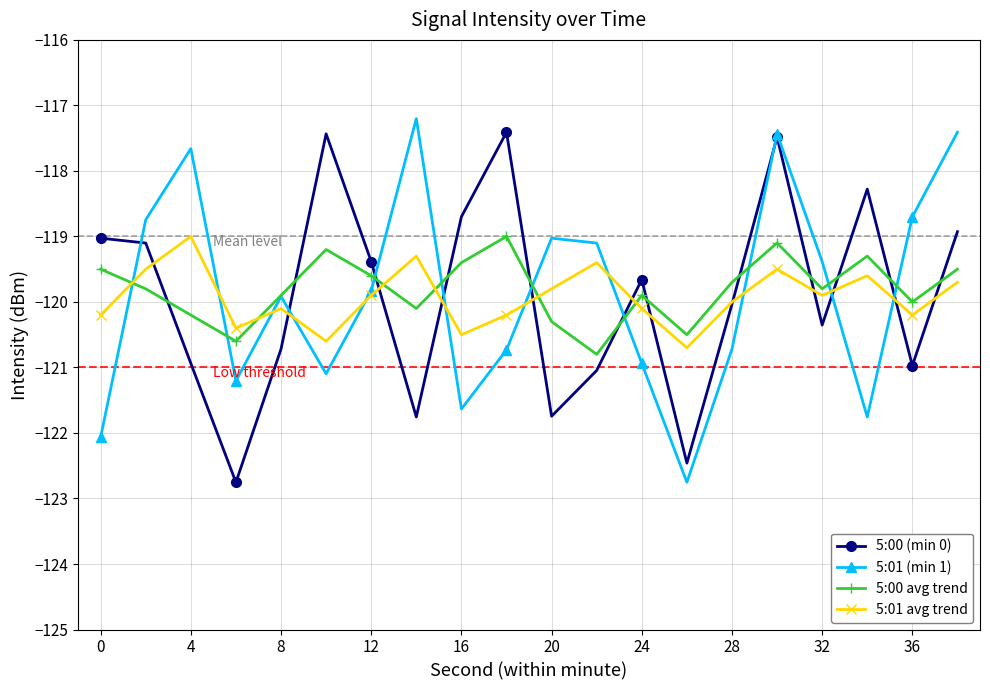

What is the minimum value for 5:01 avg trend?

-120.7